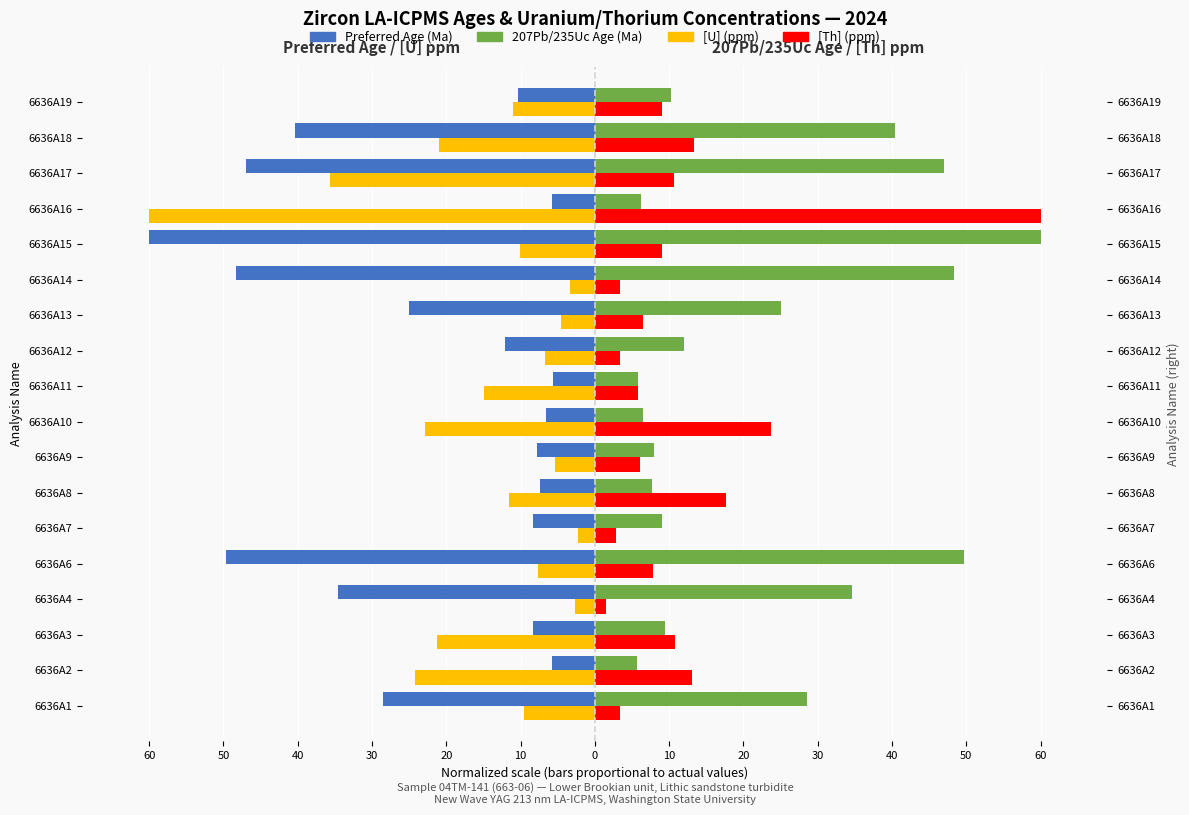

What are all the series names shown in the legend?

Preferred Age (Ma), [U] (ppm), 207Pb/235Uc Age (Ma), [Th] (ppm)